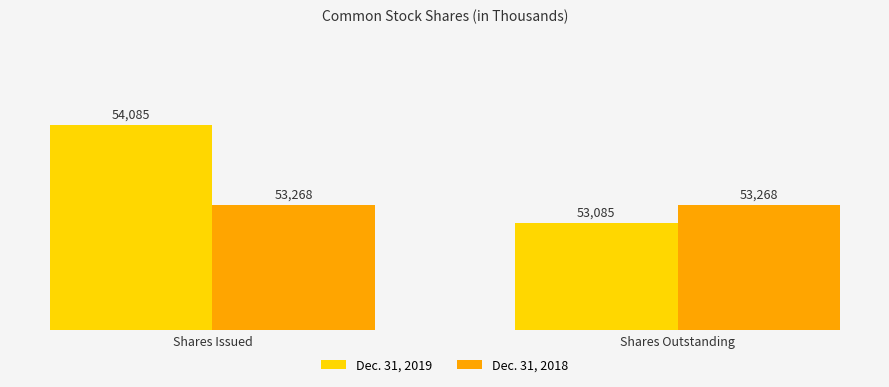

Rank the categories by Dec. 31, 2019 value from highest to lowest.

Shares Issued, Shares Outstanding